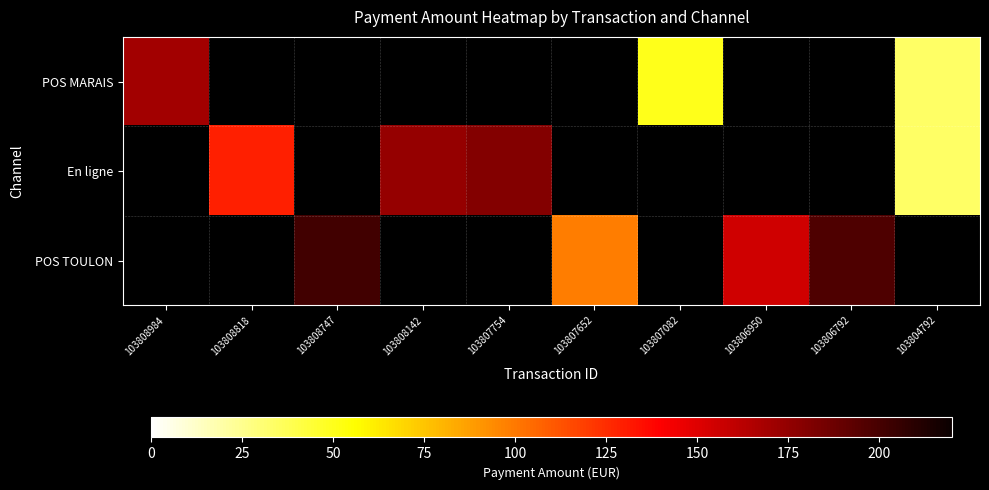

Which series changed the most between 103806950 and 103806792?

POS TOULON